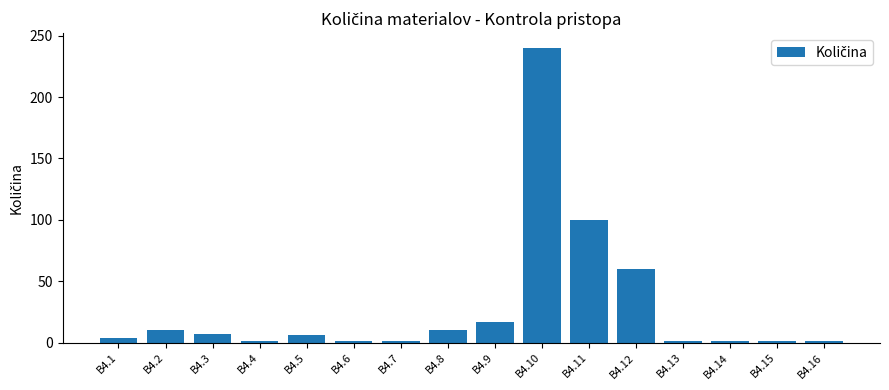

Are the bars grouped side by side (vs. stacked)?

No